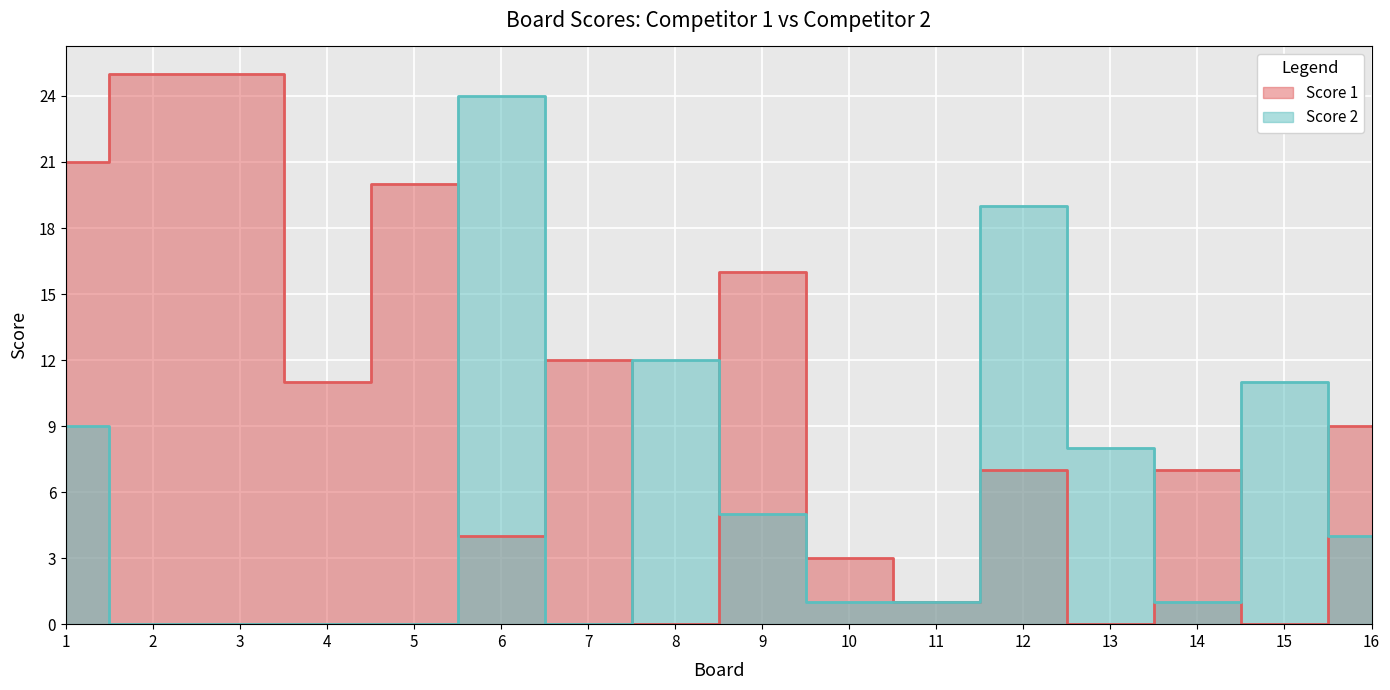

Reading left to right, list all the values displayed in this chart.

Score 1: 1=21	2=25	3=25	4=11	5=20	6=4	7=12	8=0	9=16	10=3	11=1	12=7	13=0	14=7	15=0	16=9
Score 2: 1=9	2=0	3=0	4=0	5=0	6=24	7=0	8=12	9=5	10=1	11=1	12=19	13=8	14=1	15=11	16=4